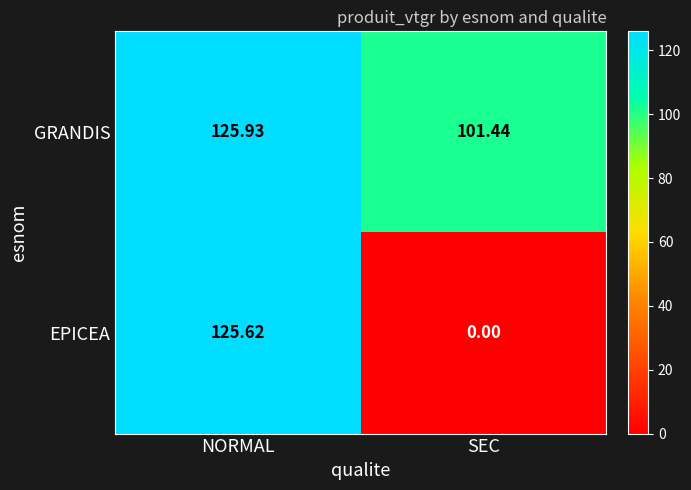

Rank the series by their maximum value, from lowest to highest.

EPICEA, GRANDIS